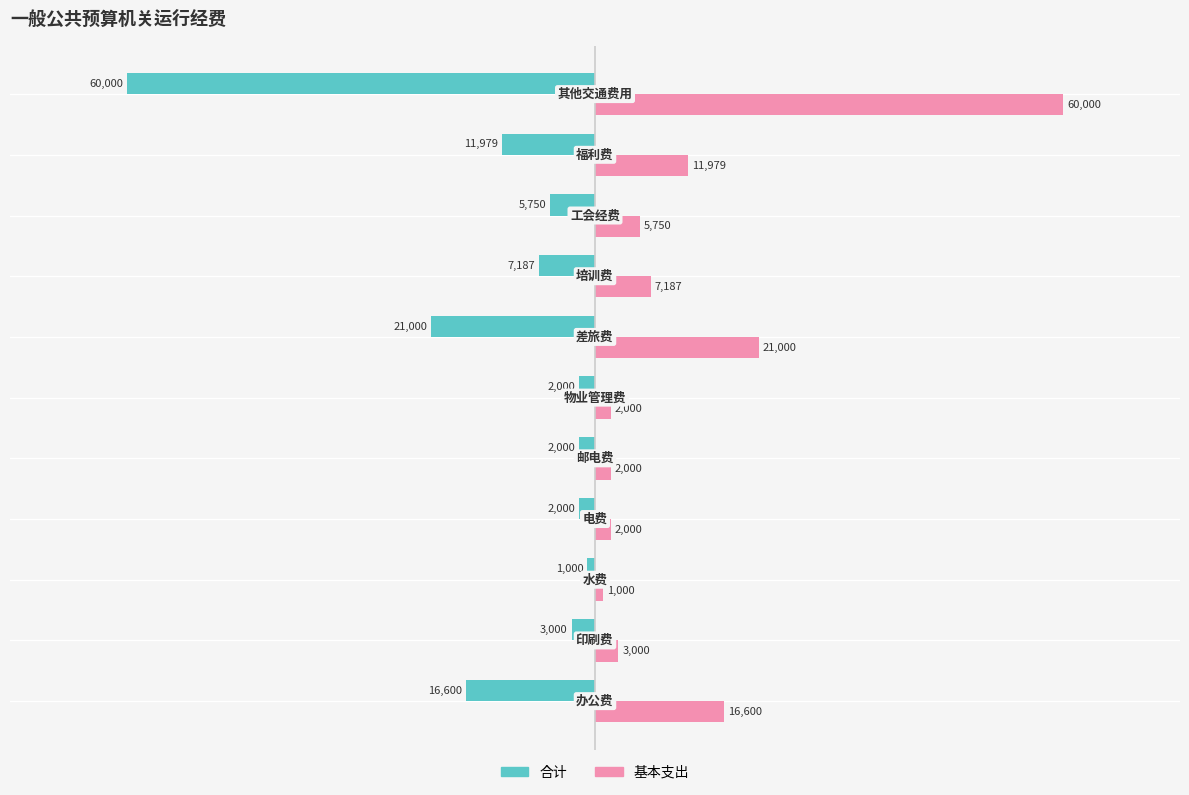

What is the difference between the second highest and second lowest values in the 合计 series?

19000.0